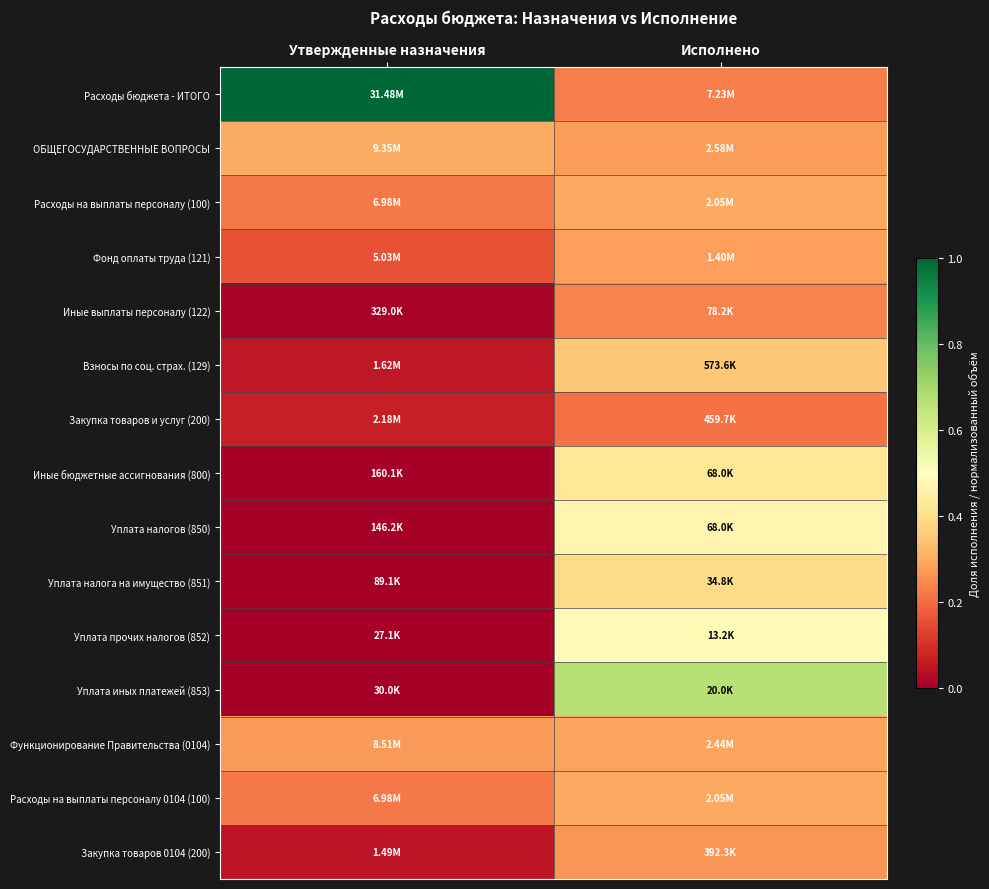

Rank the series at Утвержденные назначения from highest to lowest value.

Расходы бюджета - ИТОГО, ОБЩЕГОСУДАРСТВЕННЫЕ ВОПРОСЫ, Функционирование Правительства (0104), Расходы на выплаты персоналу (100), Расходы на выплаты персоналу 0104 (100), Фонд оплаты труда (121), Закупка товаров и услуг (200), Взносы по соц. страх. (129), Закупка товаров 0104 (200), Иные выплаты персоналу (122), Иные бюджетные ассигнования (800), Уплата налогов (850), Уплата налога на имущество (851), Уплата иных платежей (853), Уплата прочих налогов (852)